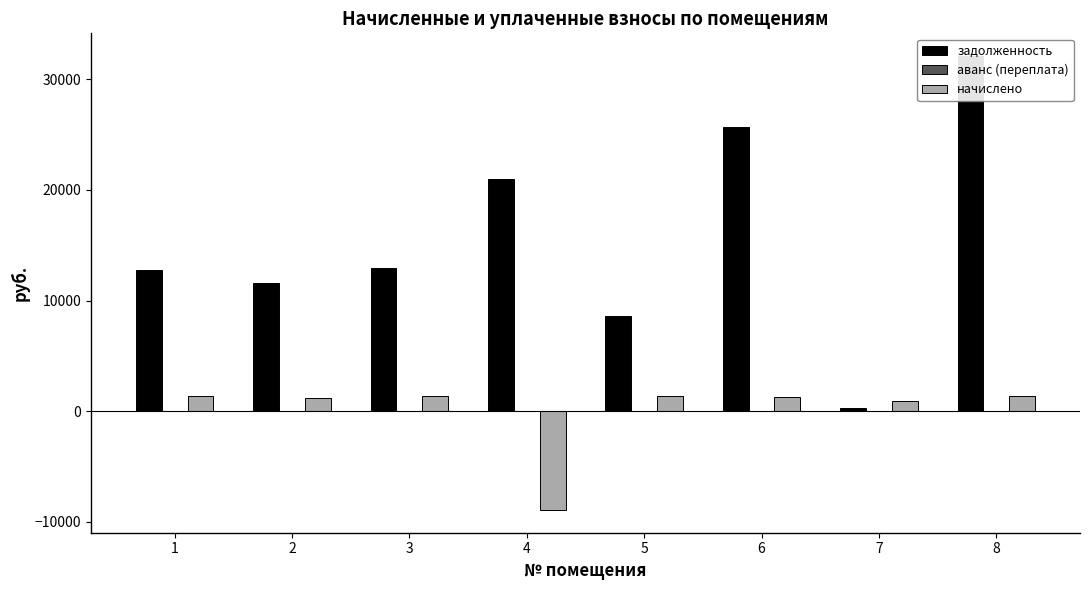

What is the difference between the second highest and minimum values in the начислено series?

10279.3